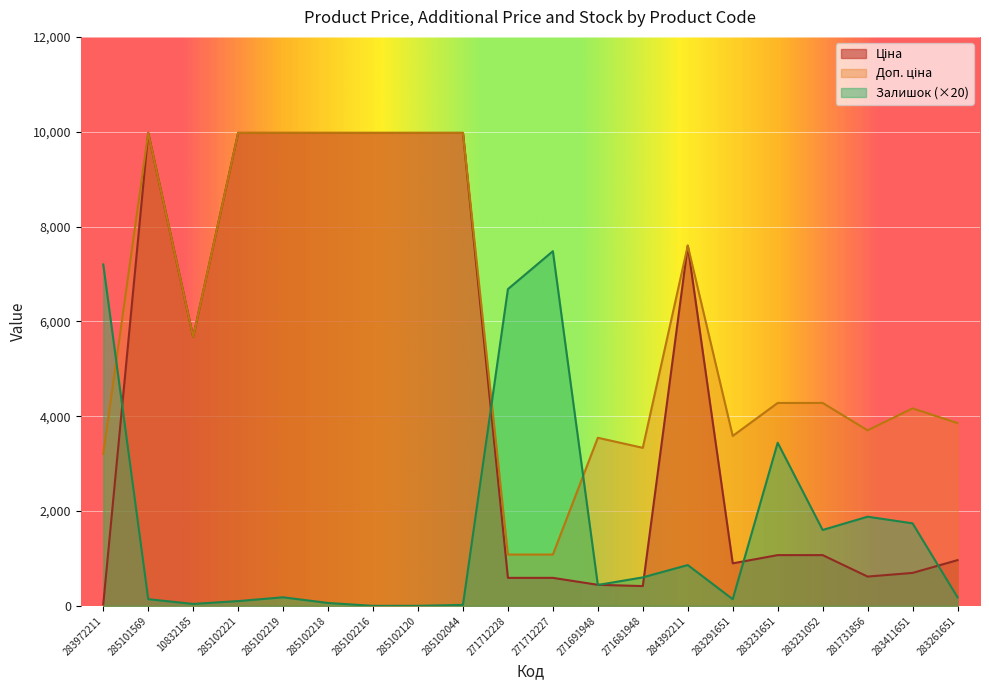

True or false: Ціна and Залишок cross at least once.

True